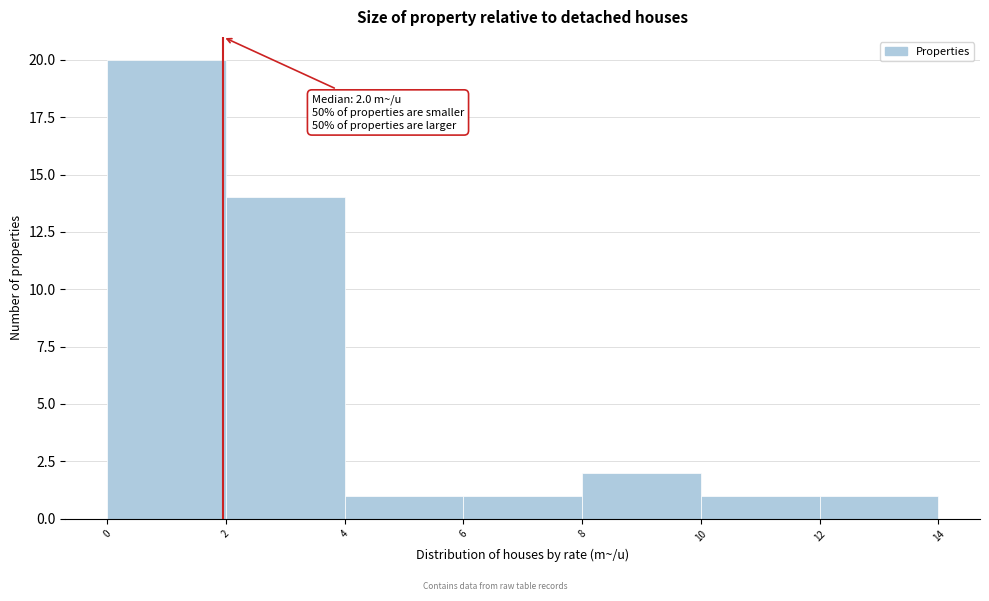

Over which range of the x-axis is the bar tallest?

0 to 2